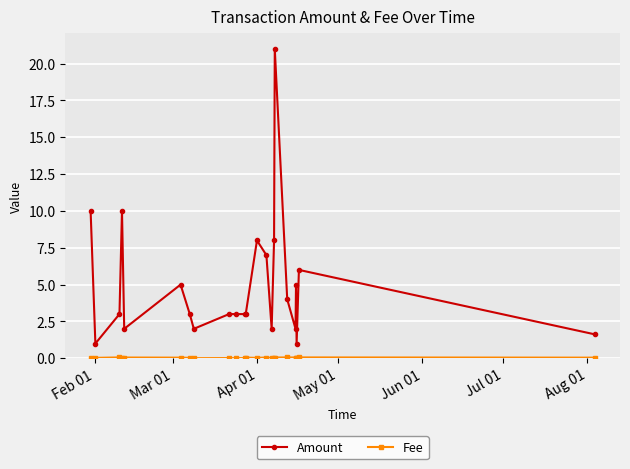

How many lines are shown in the chart?

2